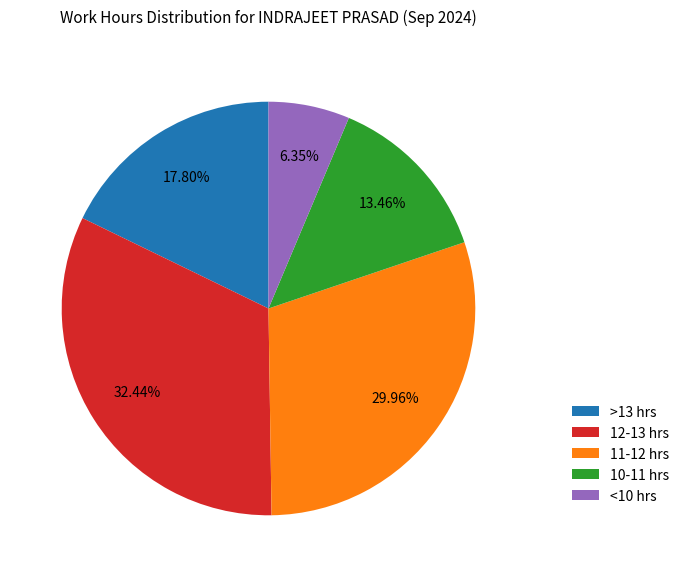

Between >13 hrs and <10 hrs, which is larger?

>13 hrs